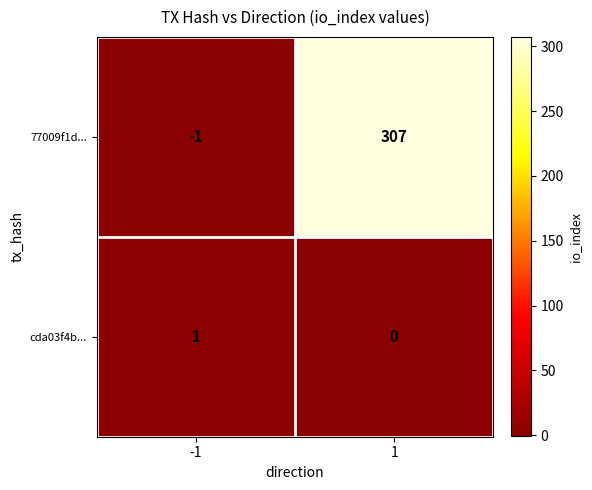

Between -1 and 1, which series saw the biggest shift?

77009f1d...